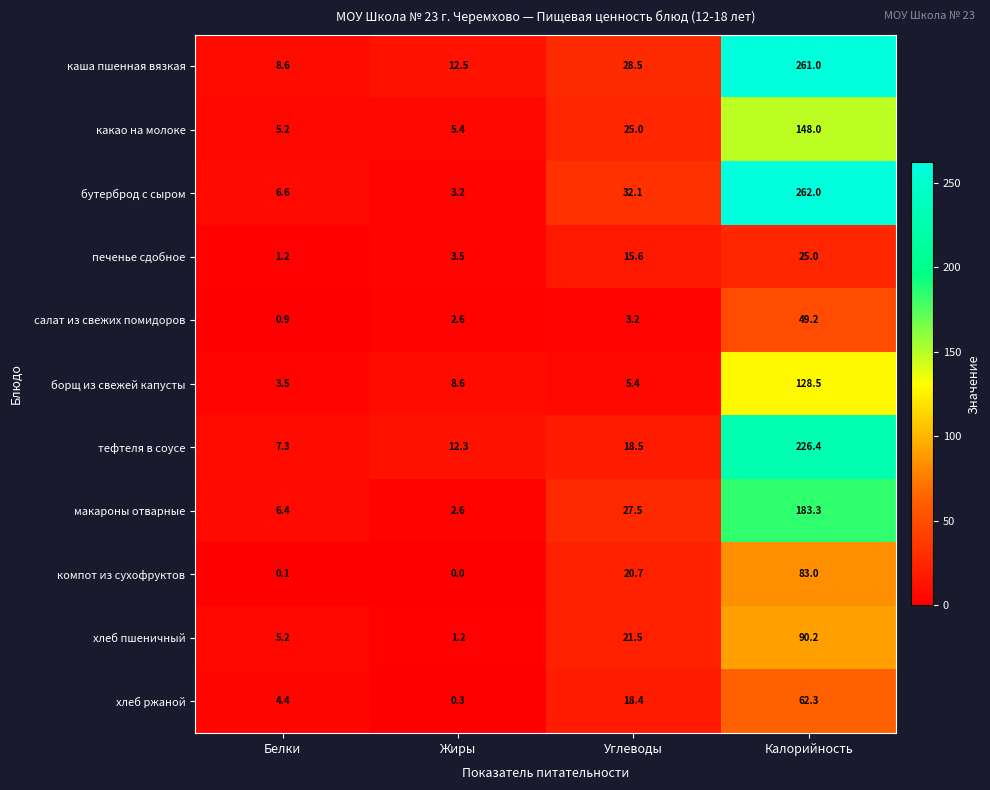

What is the greatest value displayed?

262.0